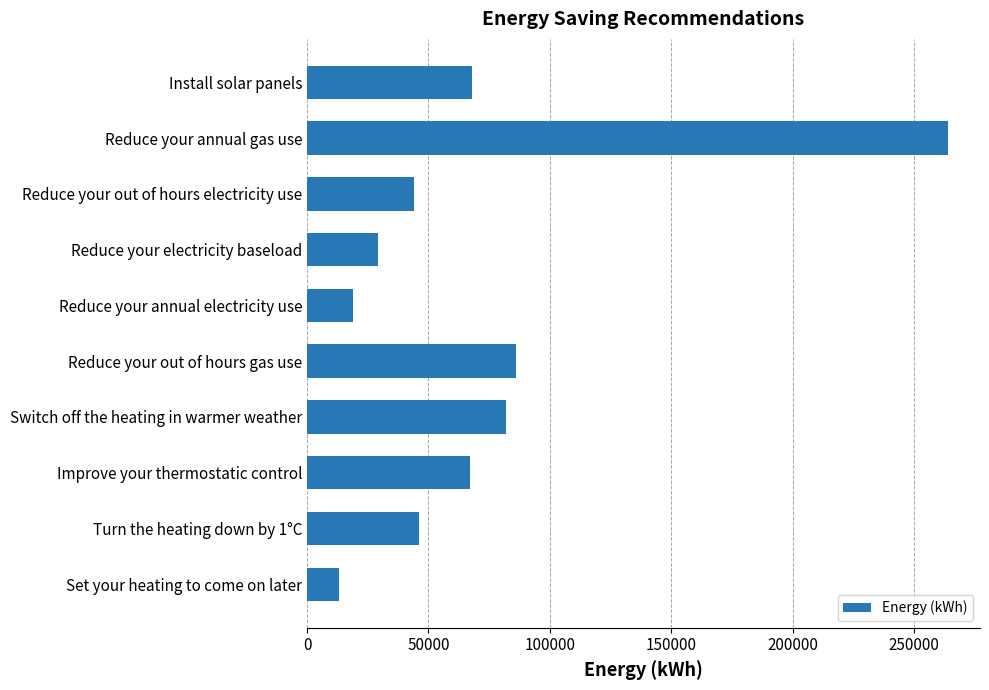

What is the smallest value displayed?

13000